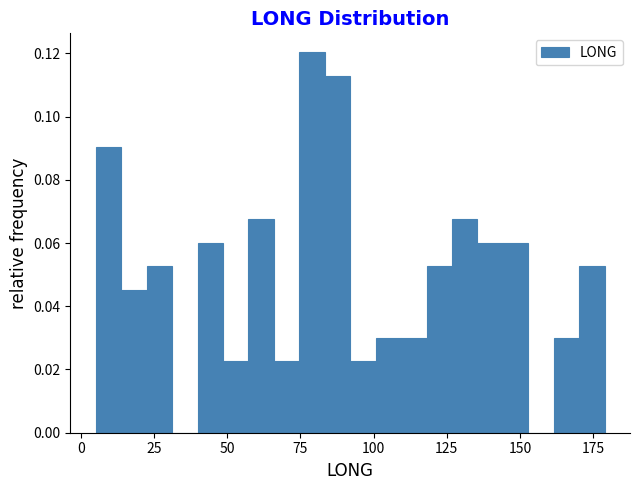

Around what value on the x-axis is the tallest bar? Give the approximate position of its centre, as read against the axis.

80